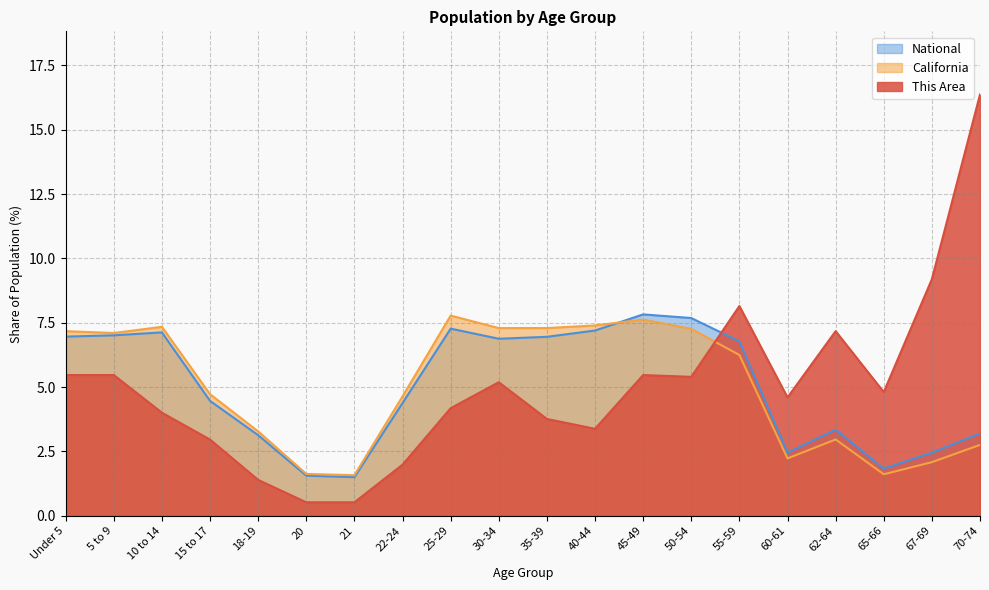

The value of California at 50-54 is 7.3. True or false?

True